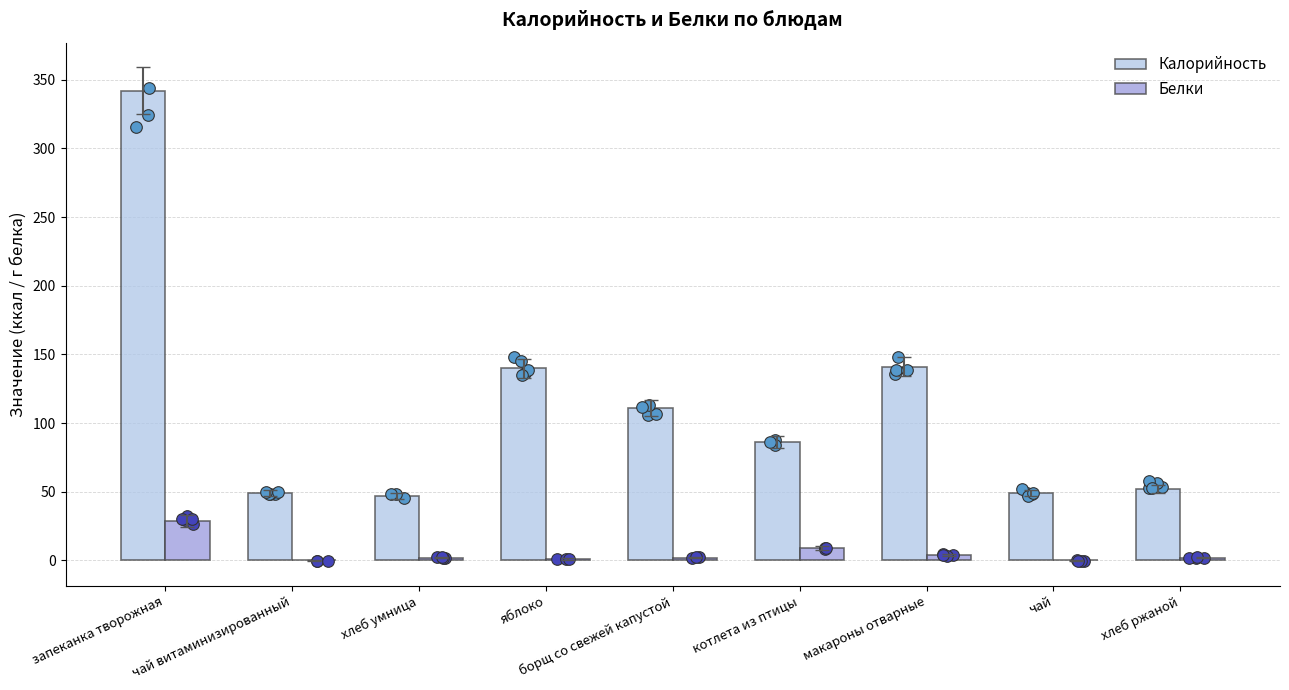

At how many categories does at least one series exceed 113?

3